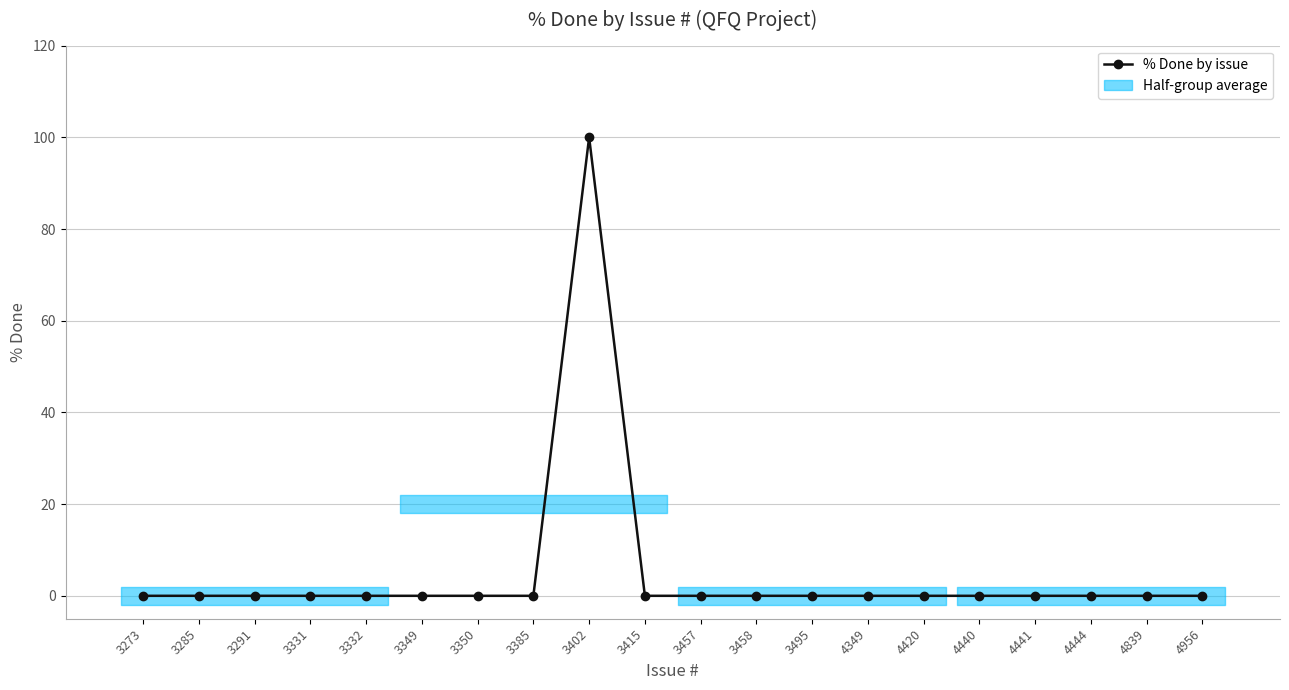

What is the sum of the values at 3349 and 3402?

100